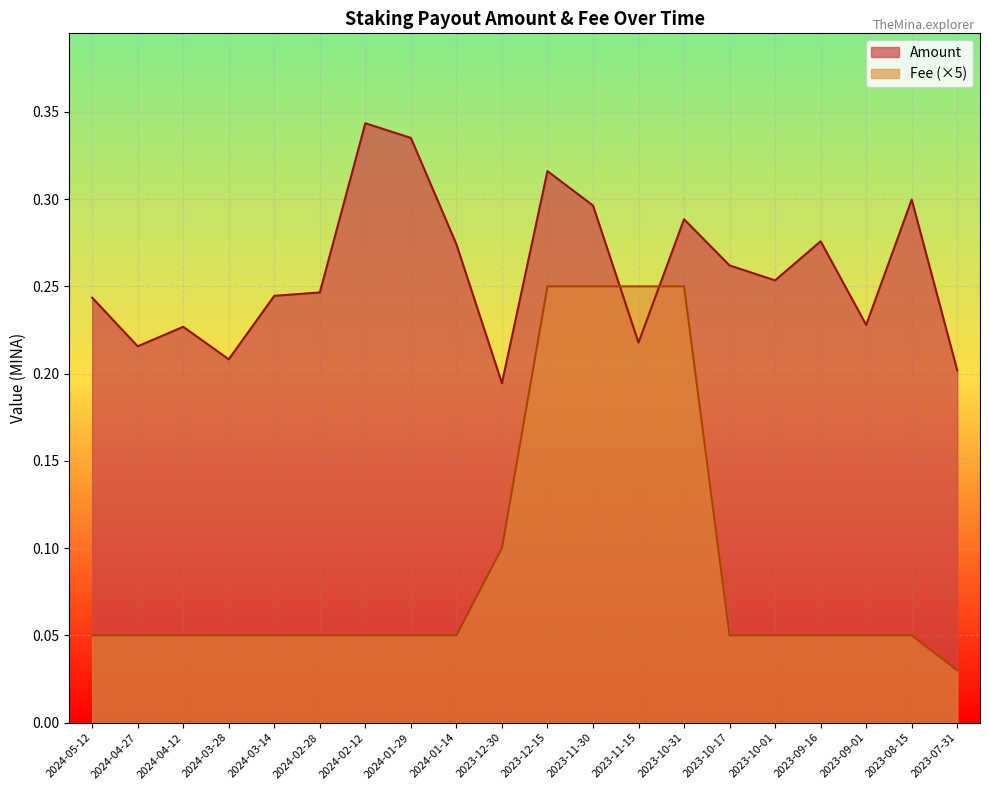

Reading left to right, transcribe all the data shown in this chart.

Amount: 0.2	0.2	0.2	0.2	0.2	0.2	0.3	0.3	0.3	0.2	0.3	0.3	0.2	0.3	0.3	0.3	0.3	0.2	0.3	0.2
Fee: 0.1	0.1	0.1	0.1	0.1	0.1	0.1	0.1	0.1	0.1	0.2	0.2	0.2	0.2	0.1	0.1	0.1	0.1	0.1	0.0